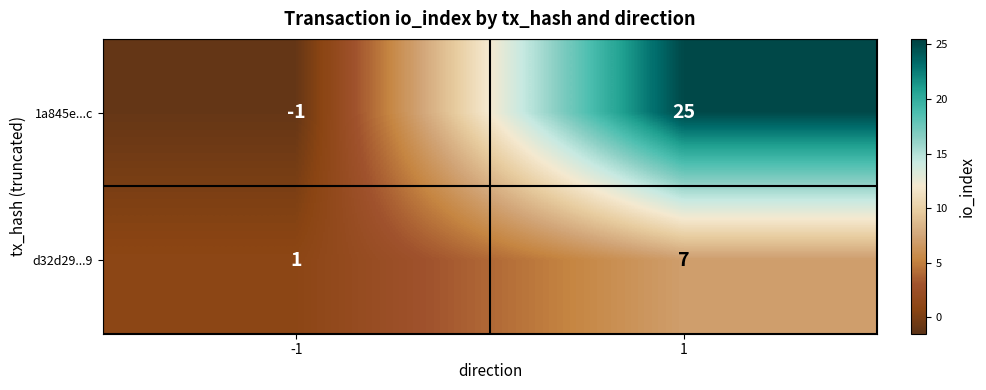

What is the average value of the 1a845e...c series?

12